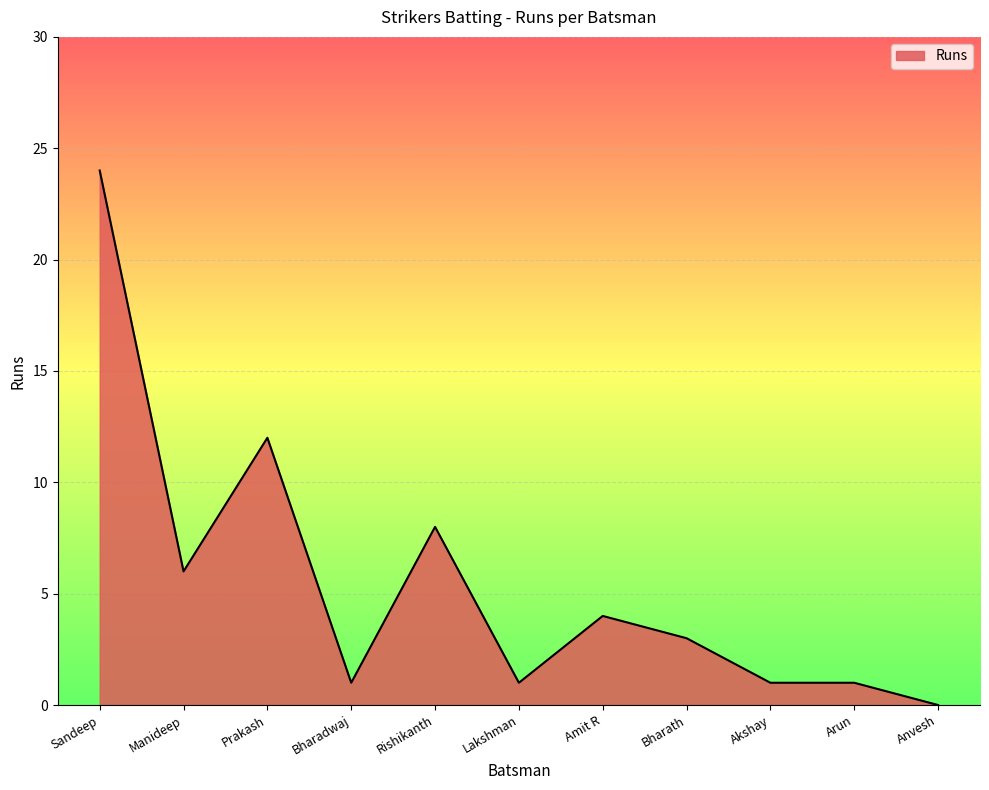

What is the change in value from Sandeep to Bharadwaj?

-23